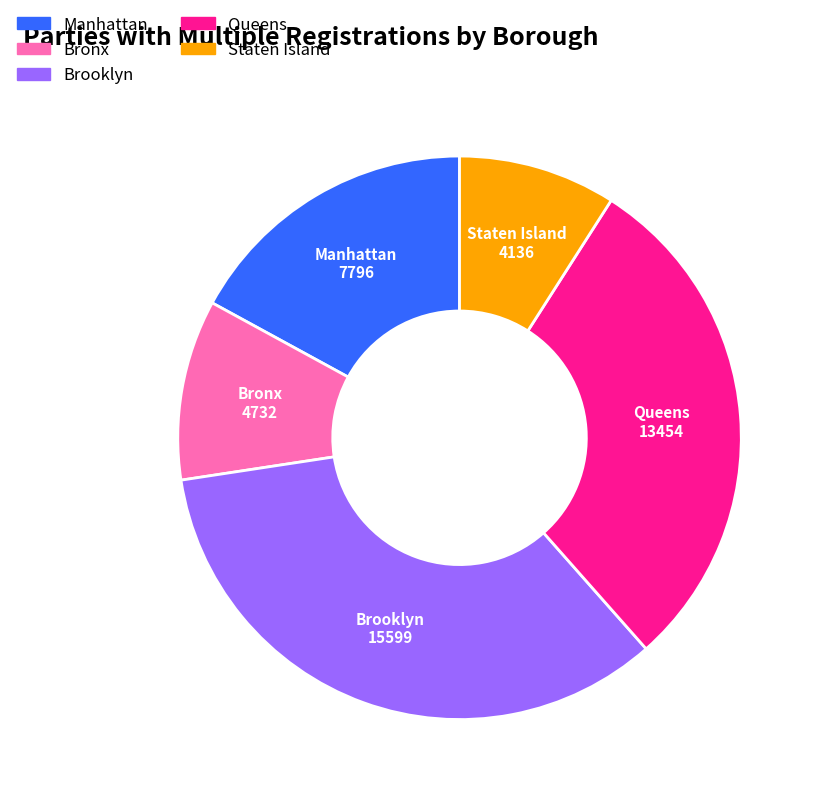

Combined, do Bronx and Queens account for over 50%?

No